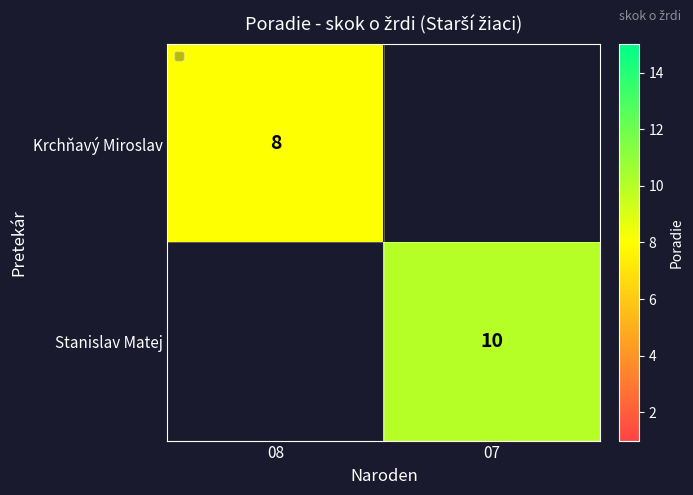

Which category has the lowest value across all series?

08